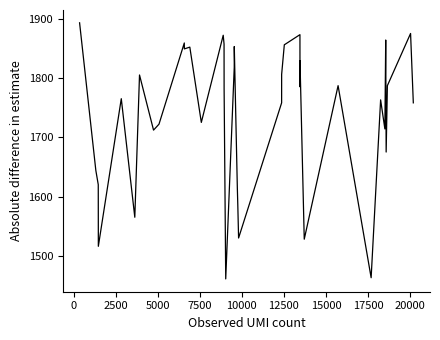

What is the smallest value displayed?

1461